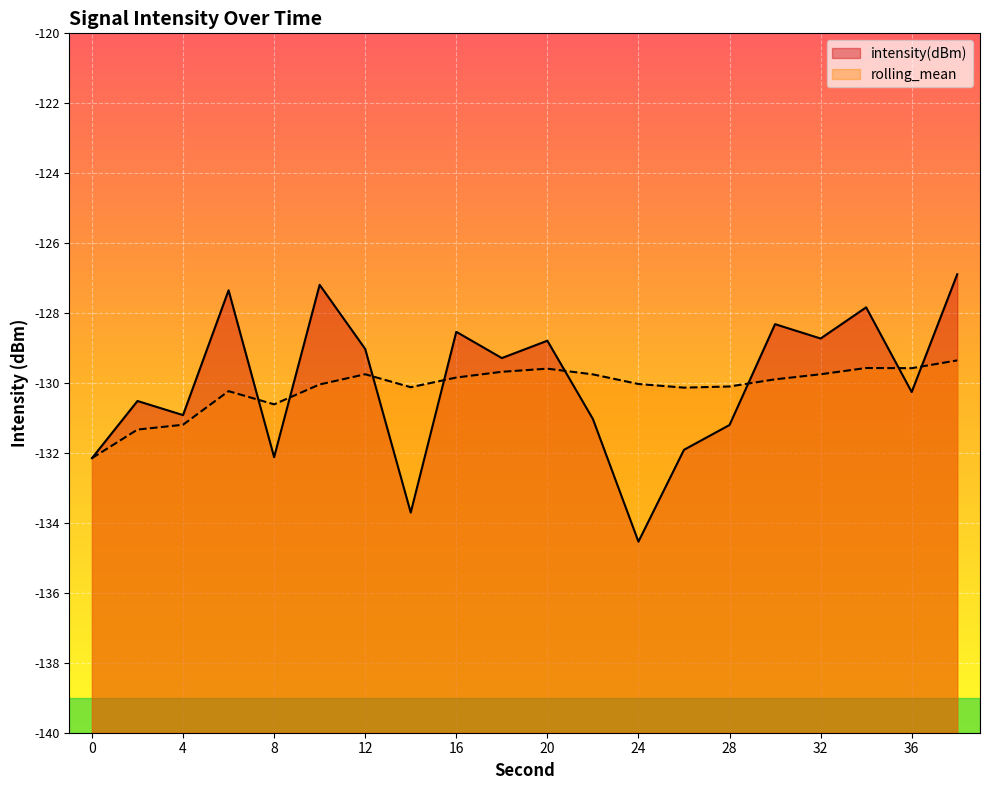

What is the difference between the maximum and second lowest values in the rolling_mean series?

2.0